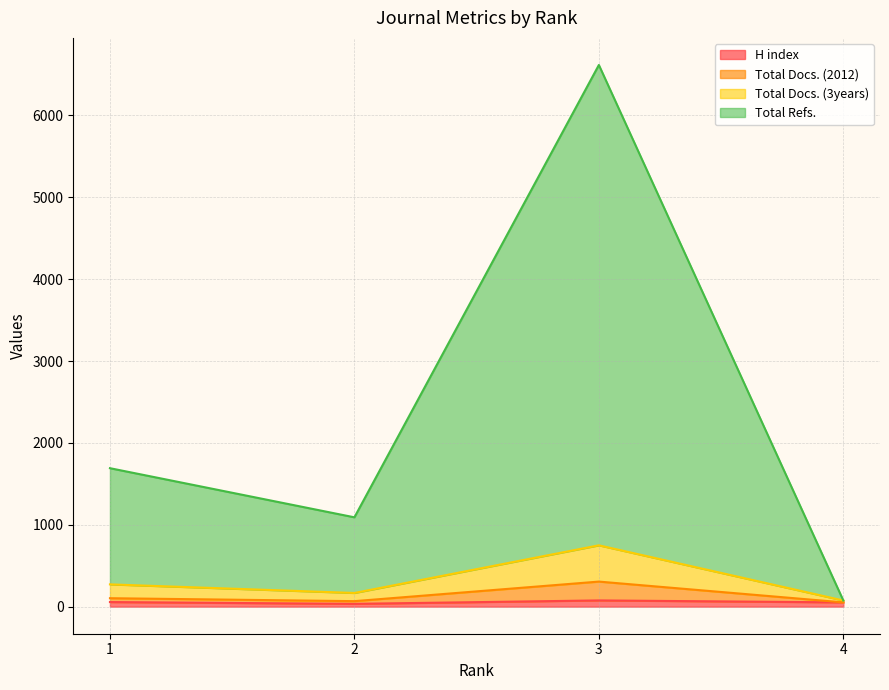

True or false: H index and Total Docs. (2012) intersect in this chart.

False